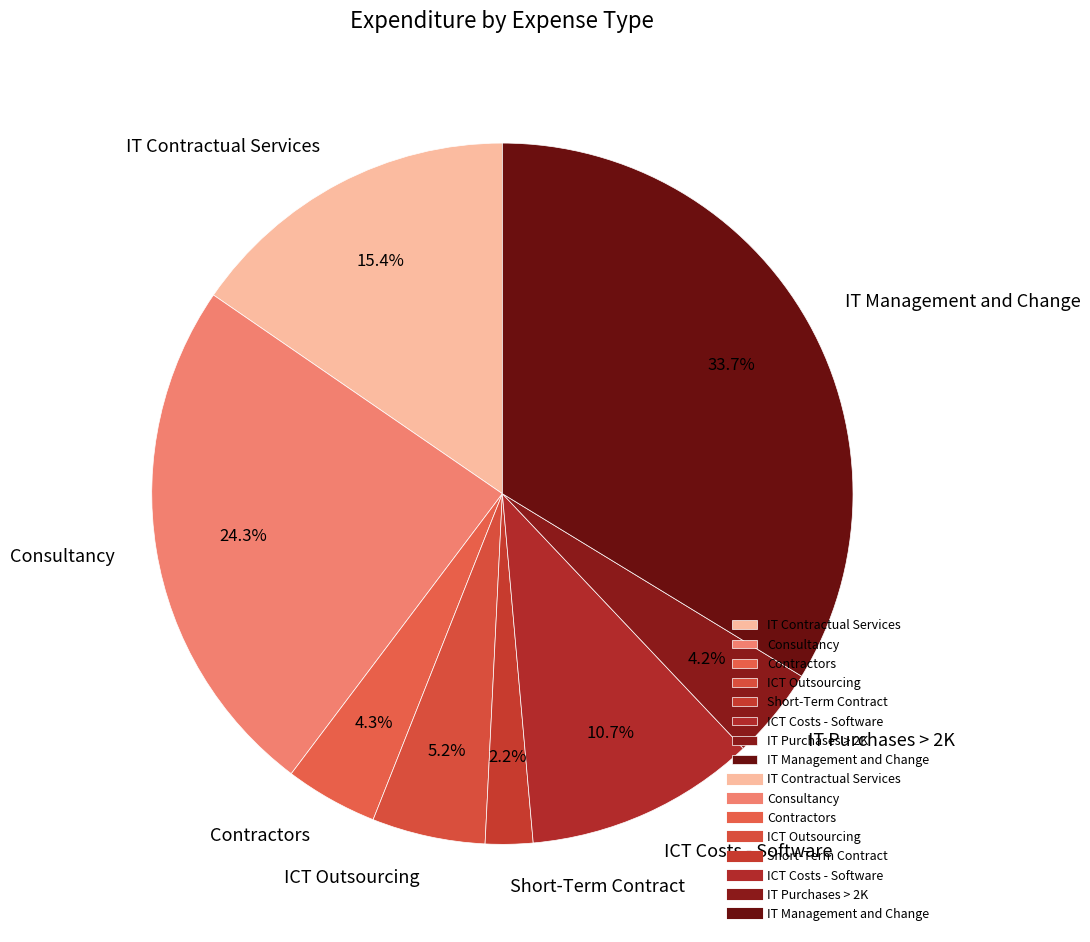

What percentage is NOT represented by IT Contractual Services?

84.6%